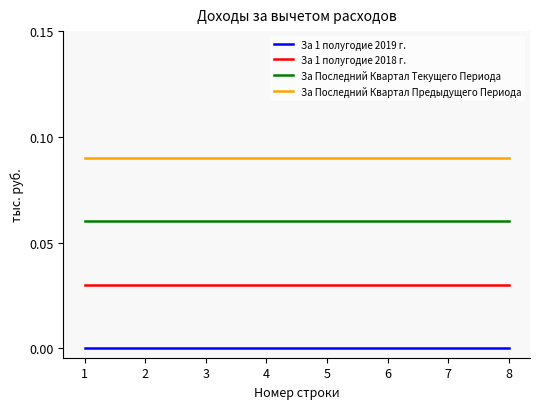

Read the За Последний Квартал Текущего Периода value at 7.

0.1